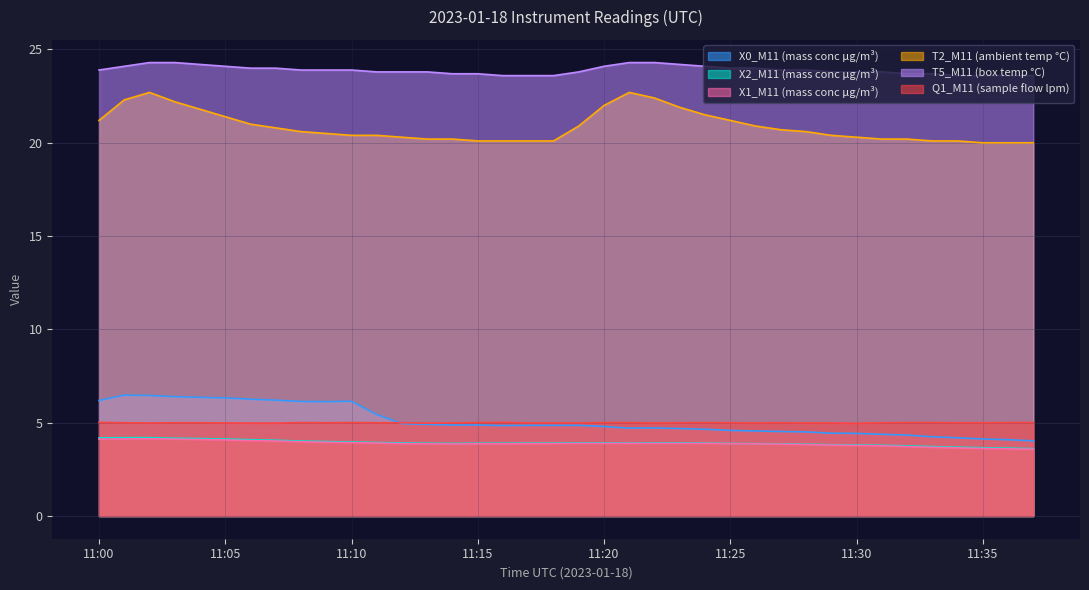

At which label does Q1_M11 (sample flow lpm) reach its minimum?

11:30